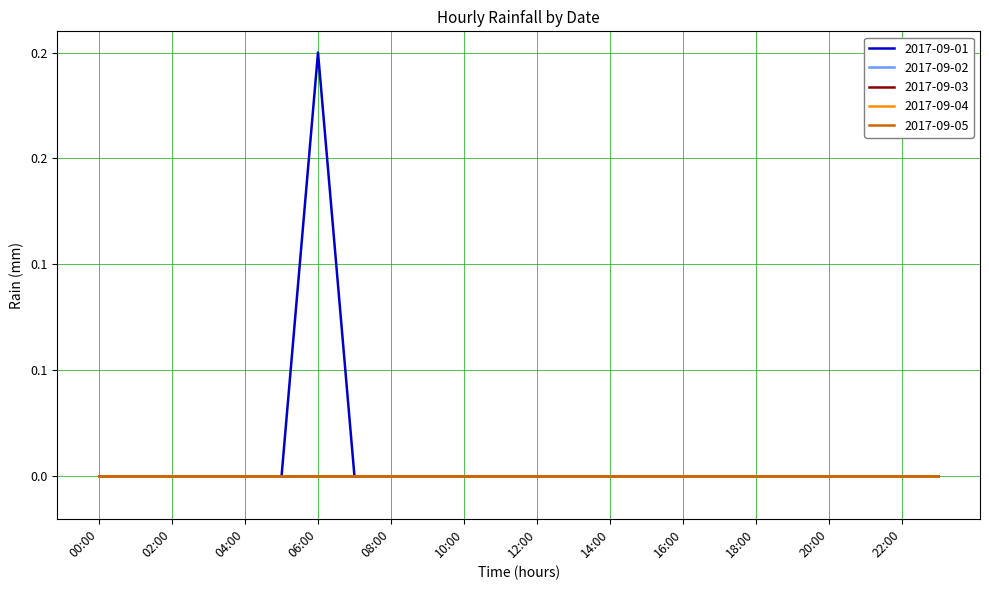

Which series has the largest total across all categories?

2017-09-01